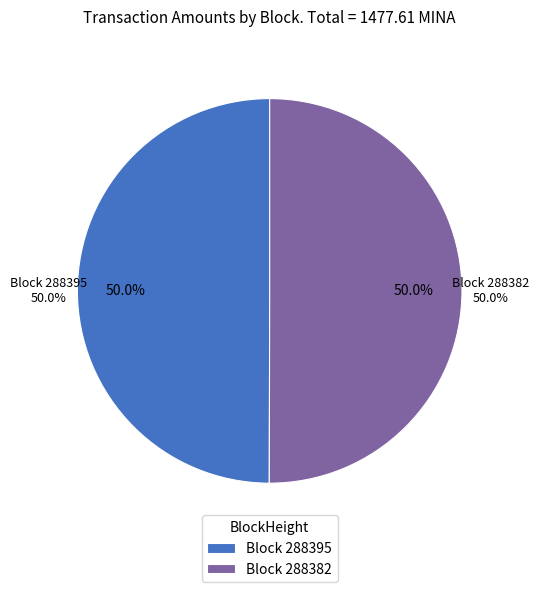

Which slice is the smallest?

288395